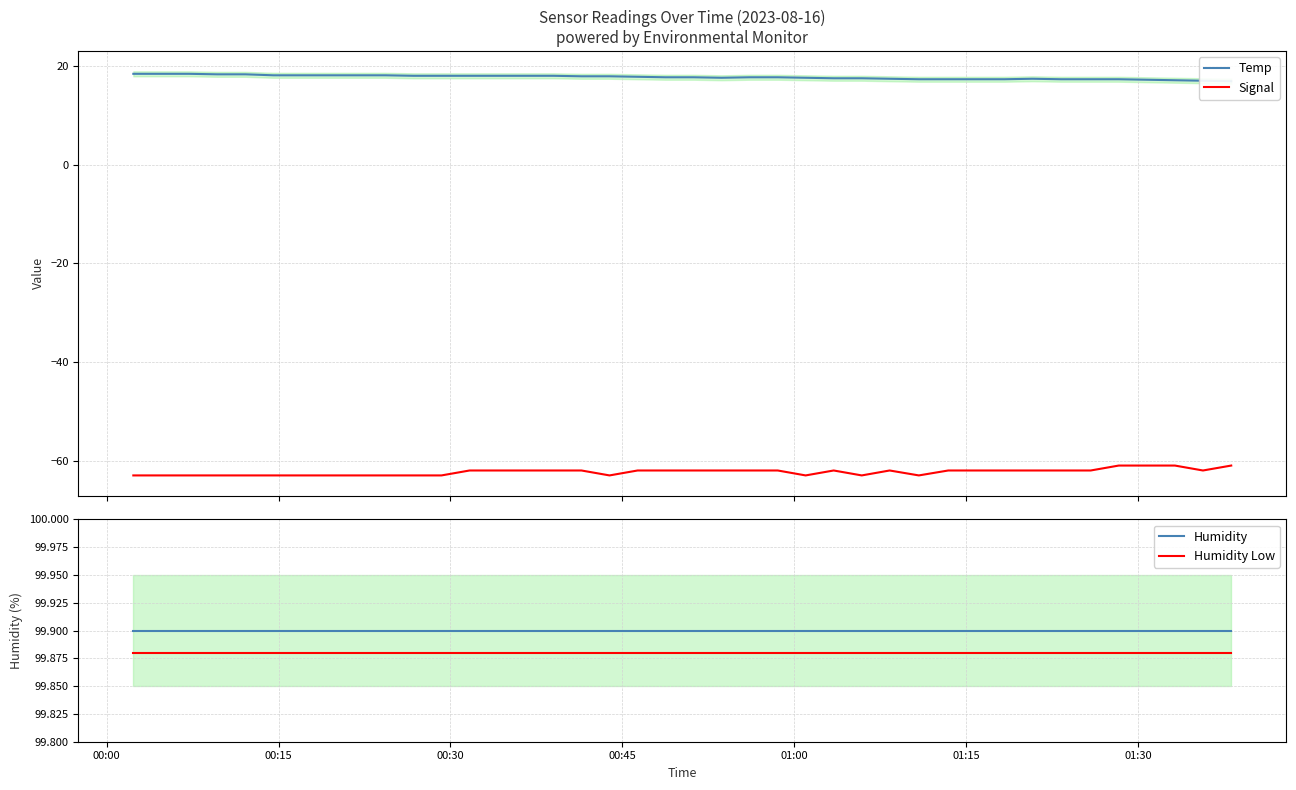

What is the lowest value of the Signal series?

-63